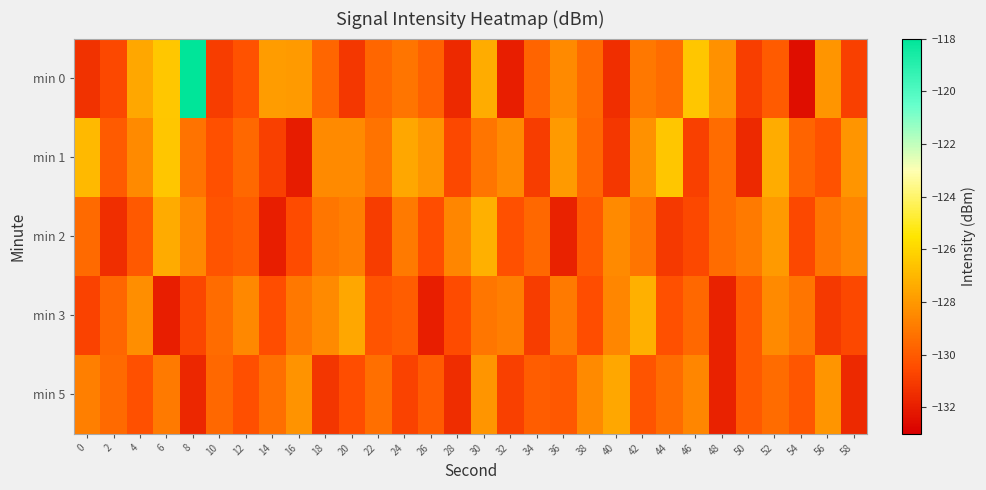

At which category is the sum across all series the highest?

8